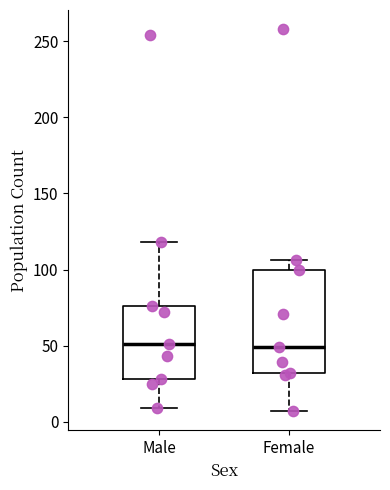

Where is the lower edge of the box for Female on the y-axis? The values are not printed on the chart, so give them approximately, as read against the axis.

30